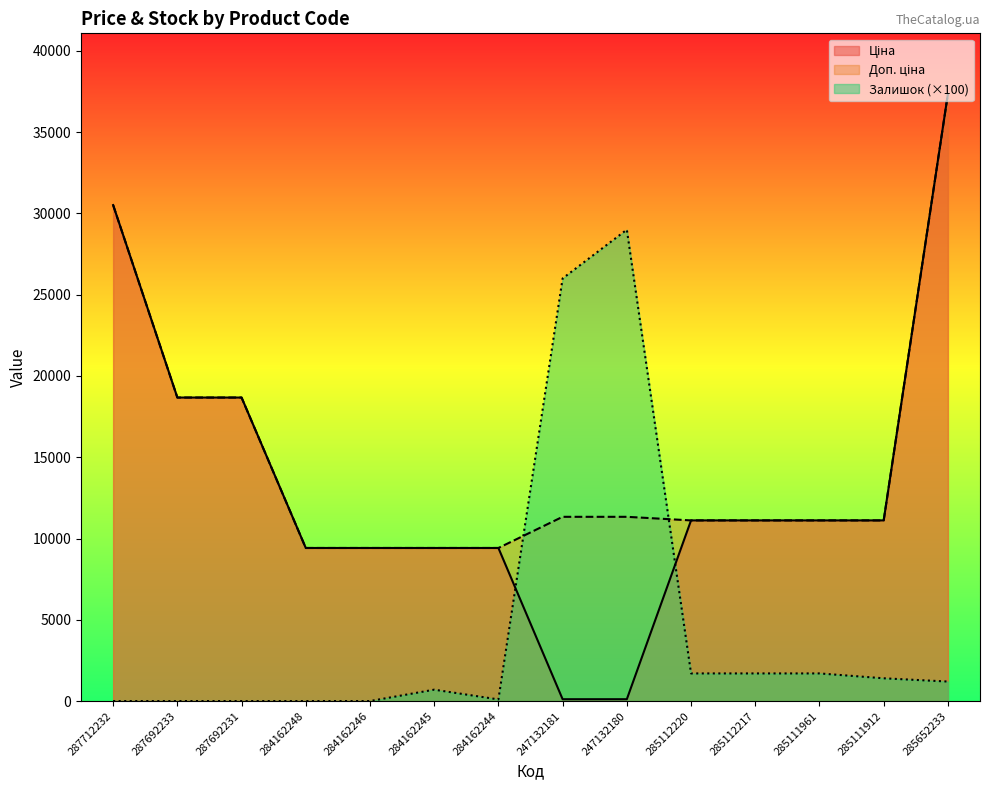

Which category has the lowest value across all series?

287712232